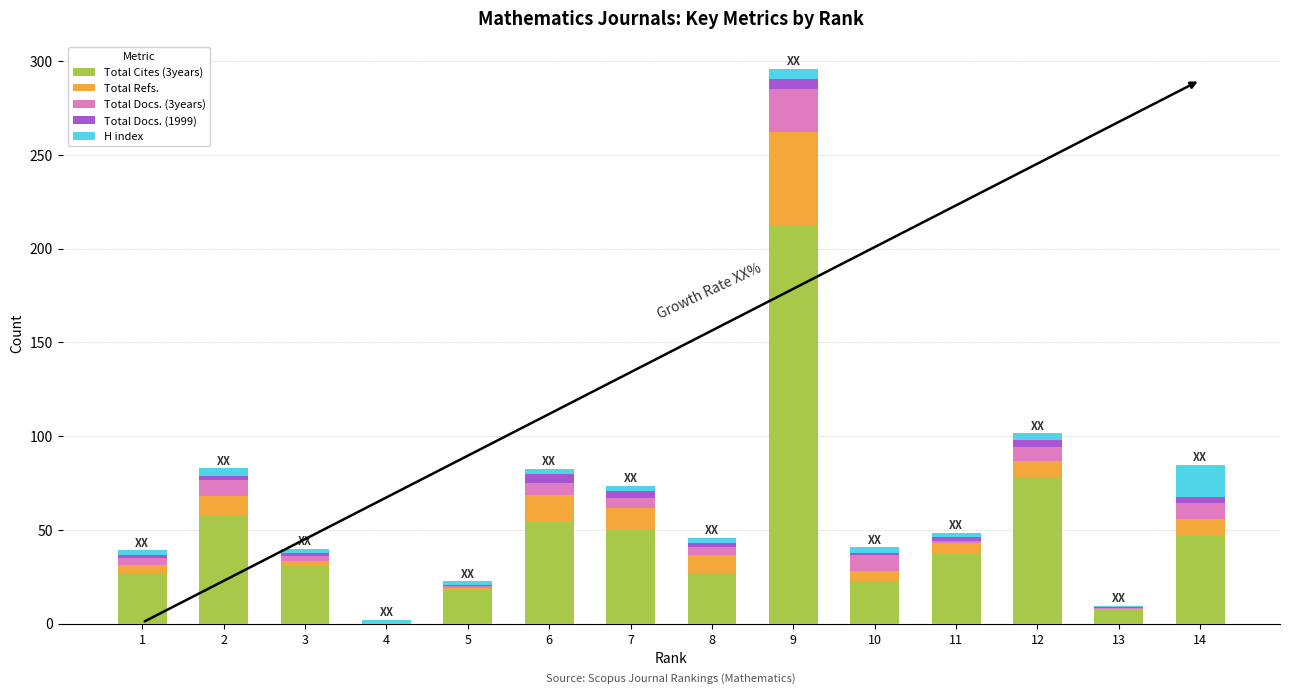

Are the bars grouped side by side (vs. stacked)?

No